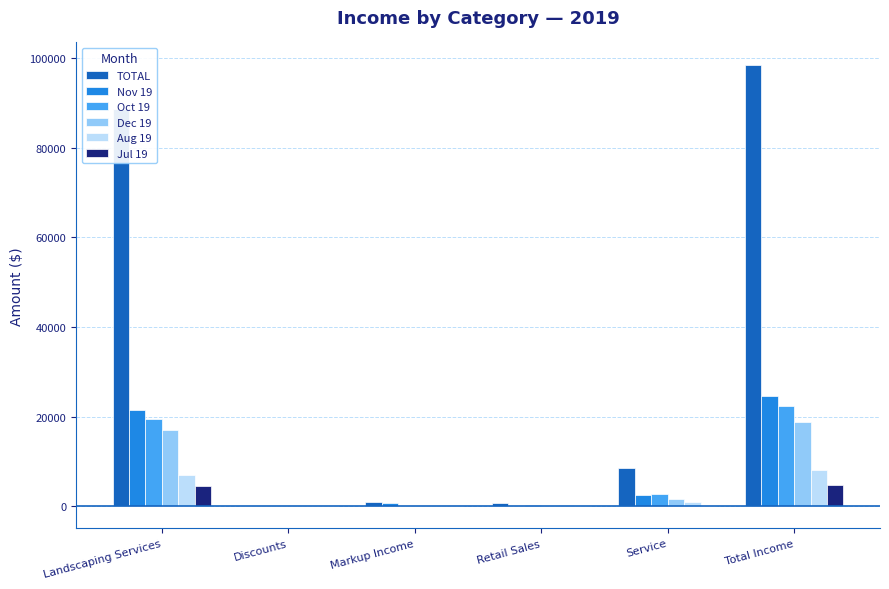

At which label does TOTAL first exceed 8568?

Landscaping Services